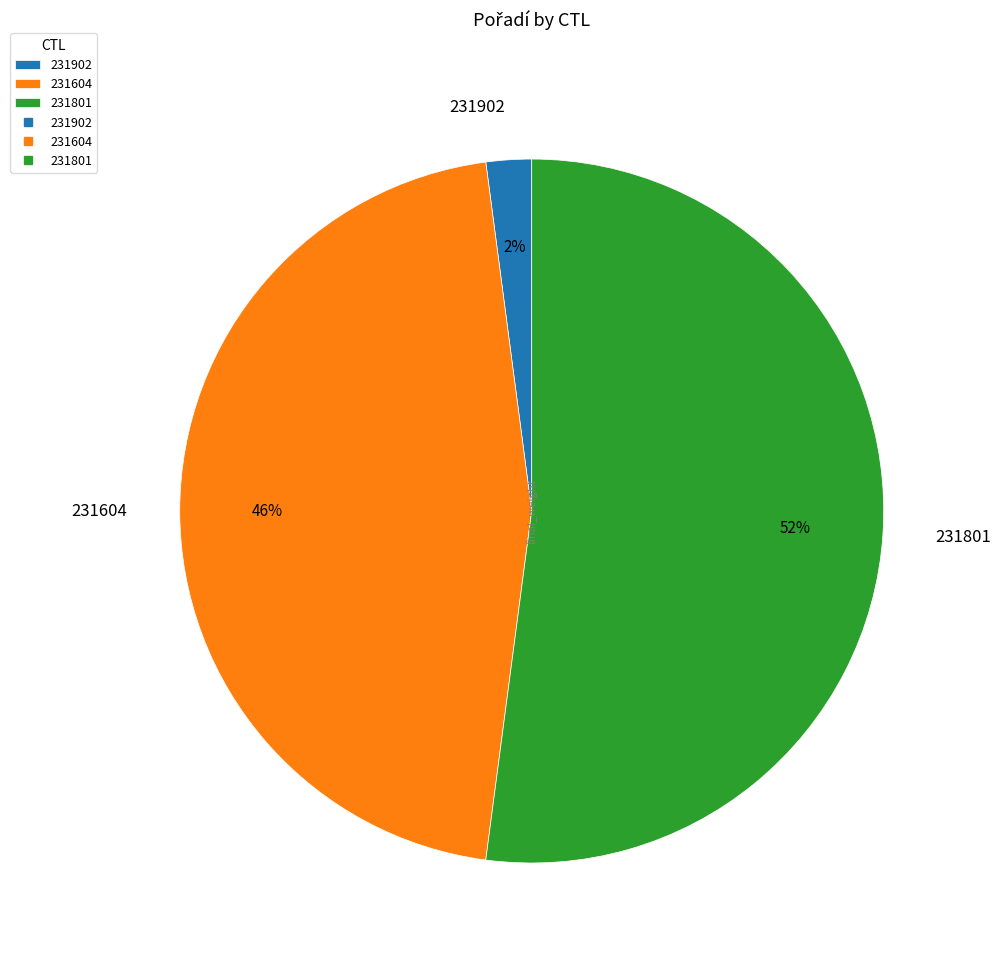

Rank the categories by value from lowest to highest.

231902, 231604, 231801